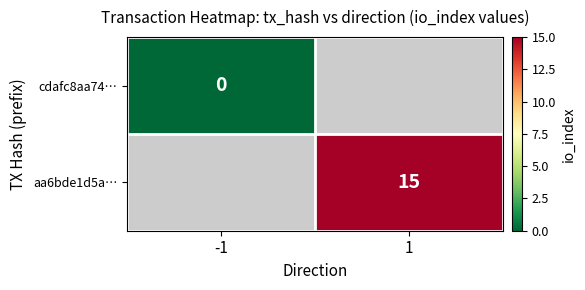

True or false: aa6bde1d5a… has a value of 15 at 1.

True